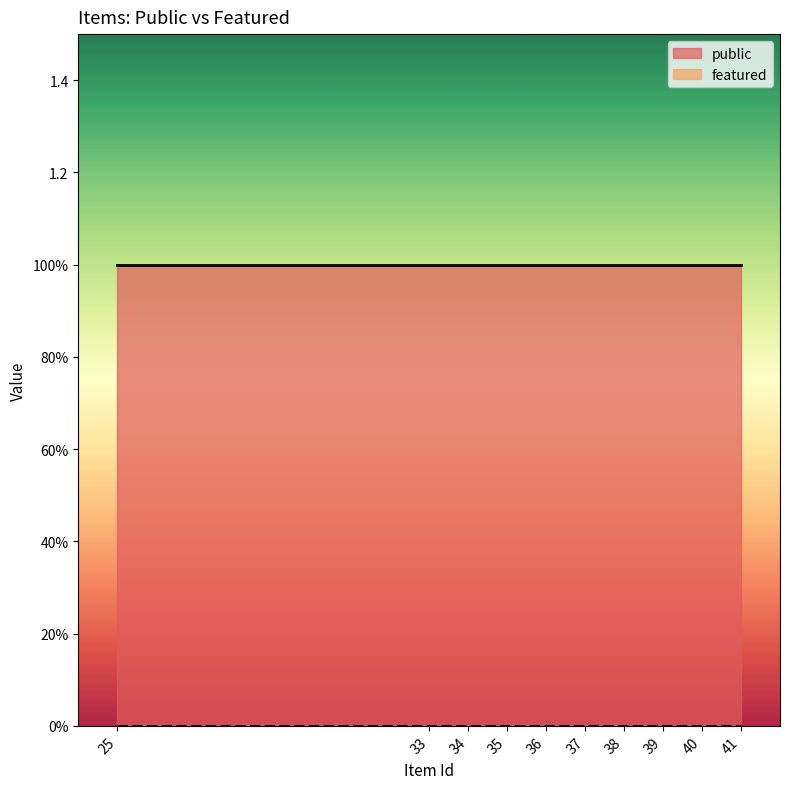

Reading left to right, extract all data points from this chart.

public: 25=1	33=1	34=1	35=1	36=1	37=1	38=1	39=1	40=1	41=1
featured: 25=0	33=0	34=0	35=0	36=0	37=0	38=0	39=0	40=0	41=0